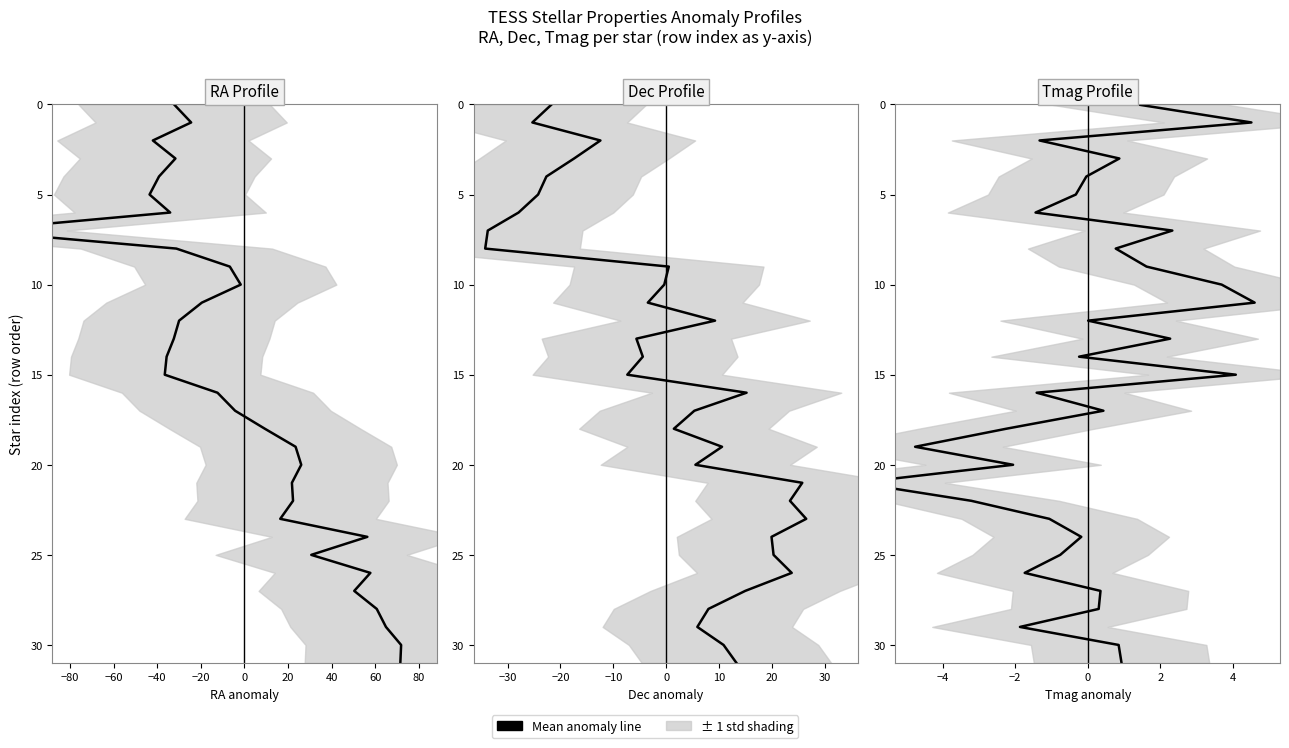

True or false: Dec and Tmag intersect in this chart.

False